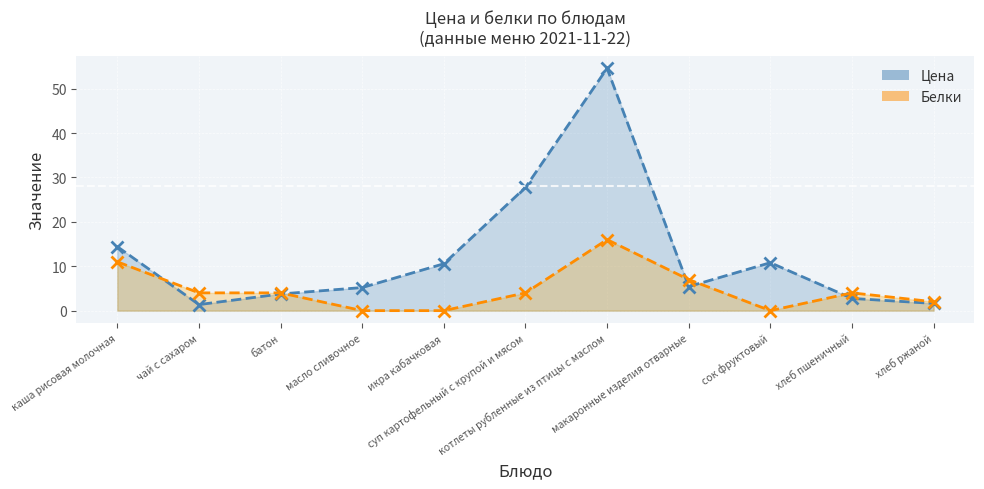

What is the sum of the Цена values at суп картофельный с крупой и мясом and хлеб пшеничный?

30.5